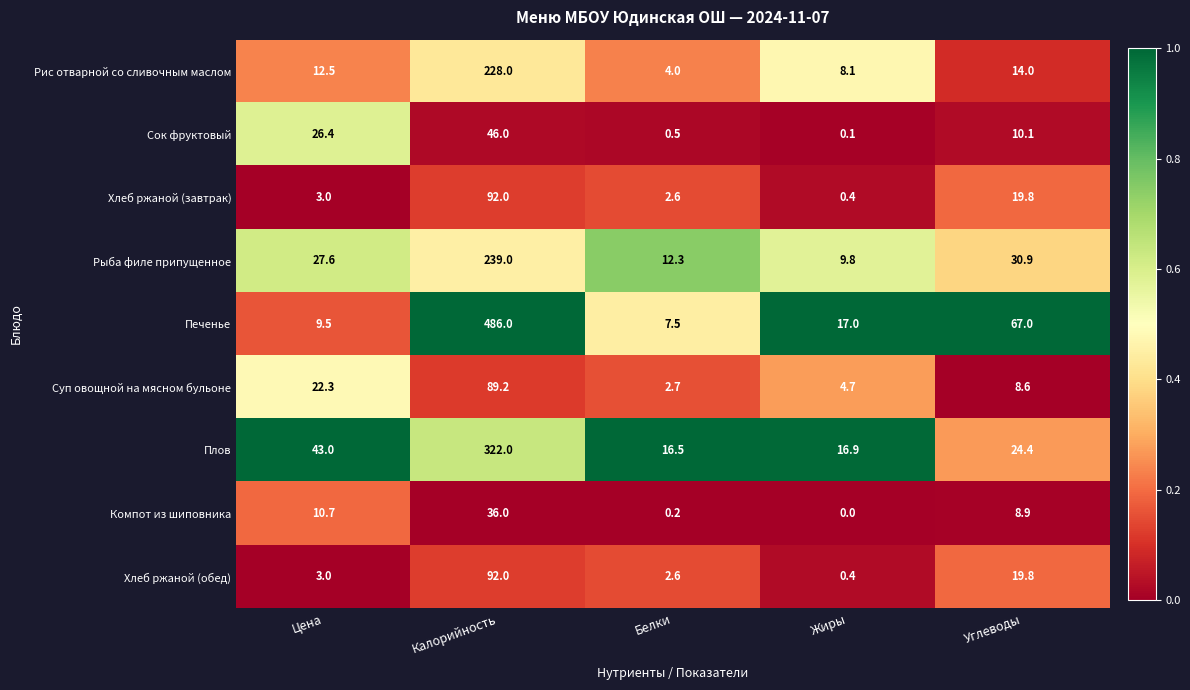

What is the sum of all Печенье values?

587.0